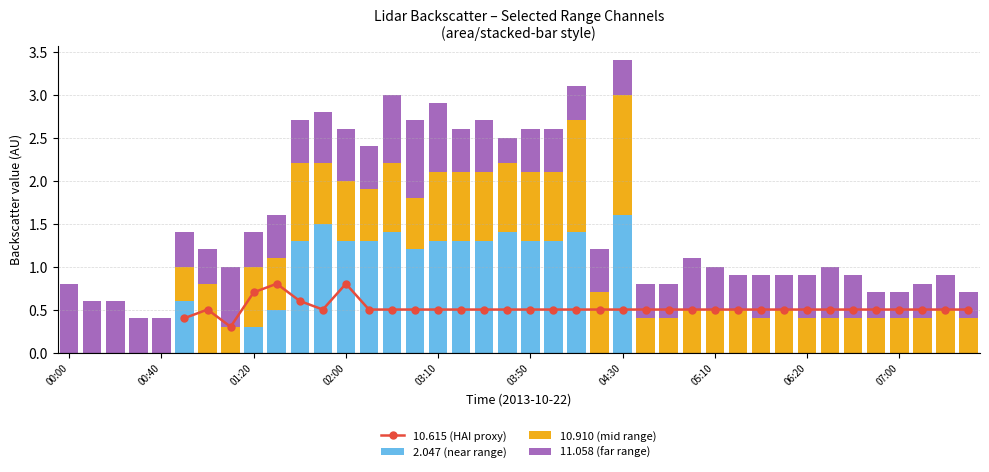

How many groups of bars are there?

40